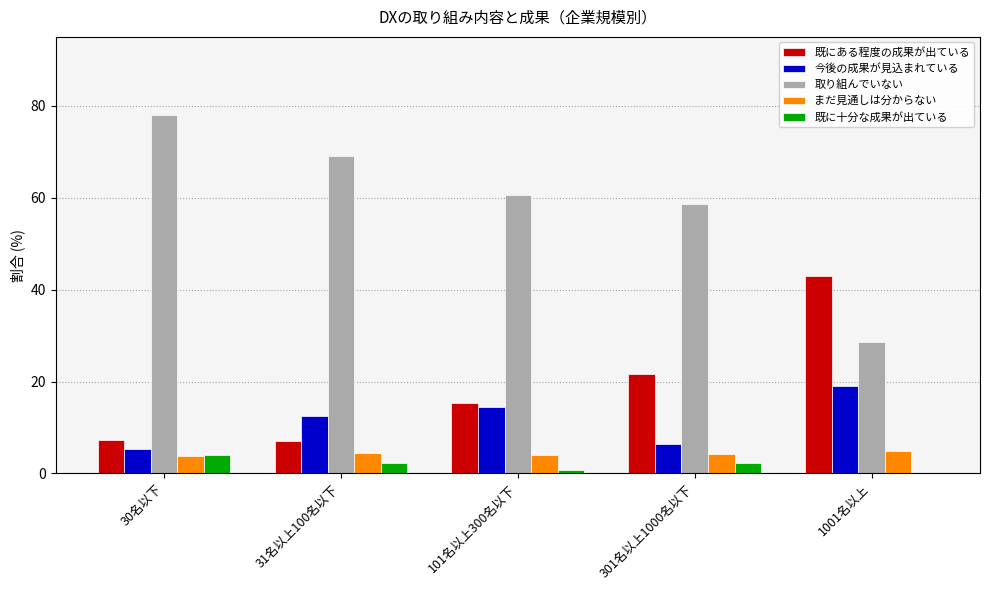

True or false: 取り組んでいない has a value of 77.9 at 30名以下.

True